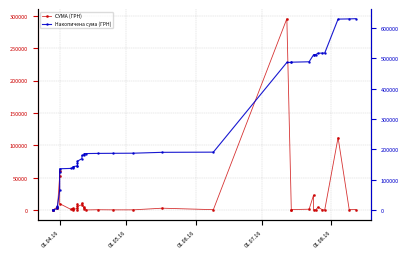

True or false: Накопичена сума (ГРН) and СУМА (ГРН) intersect in this chart.

False